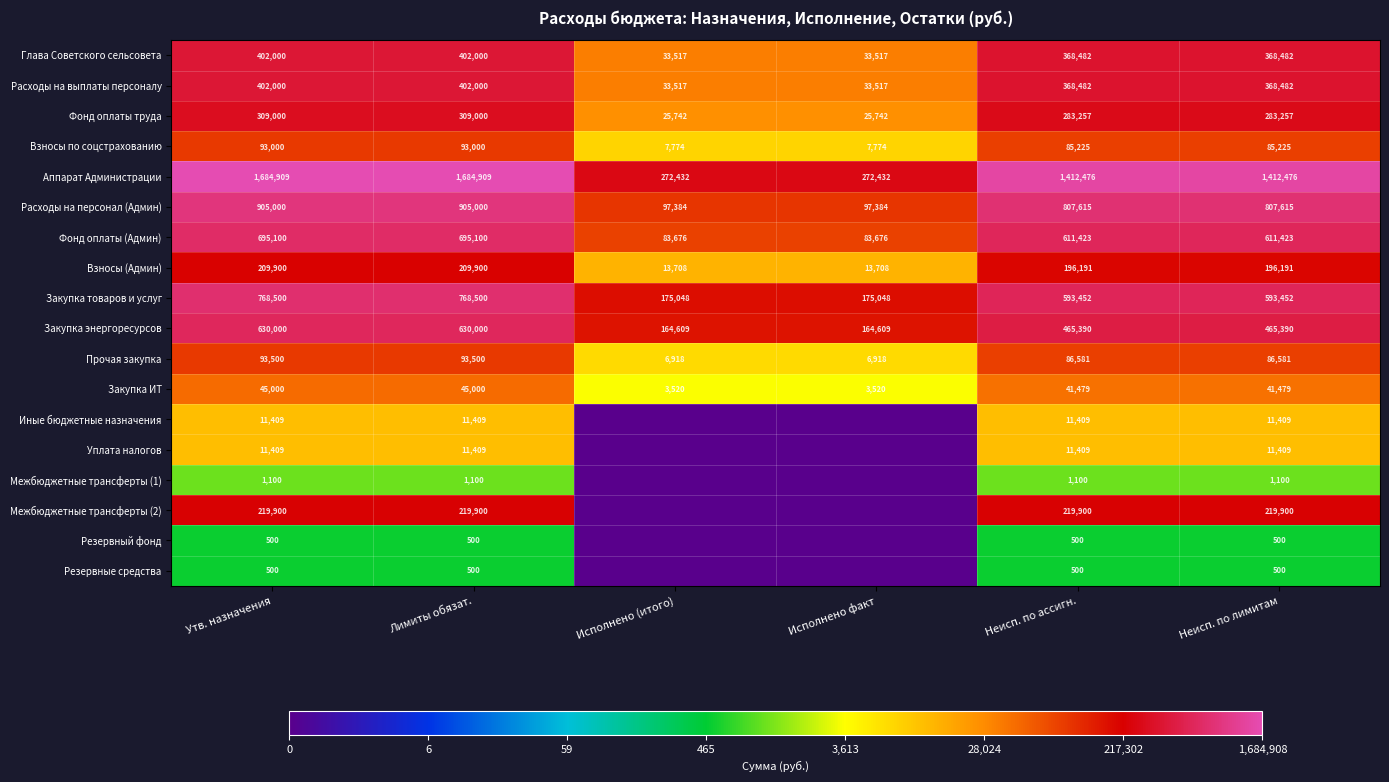

At which label does Прочая закупка first exceed 86581?

Утв. назначения